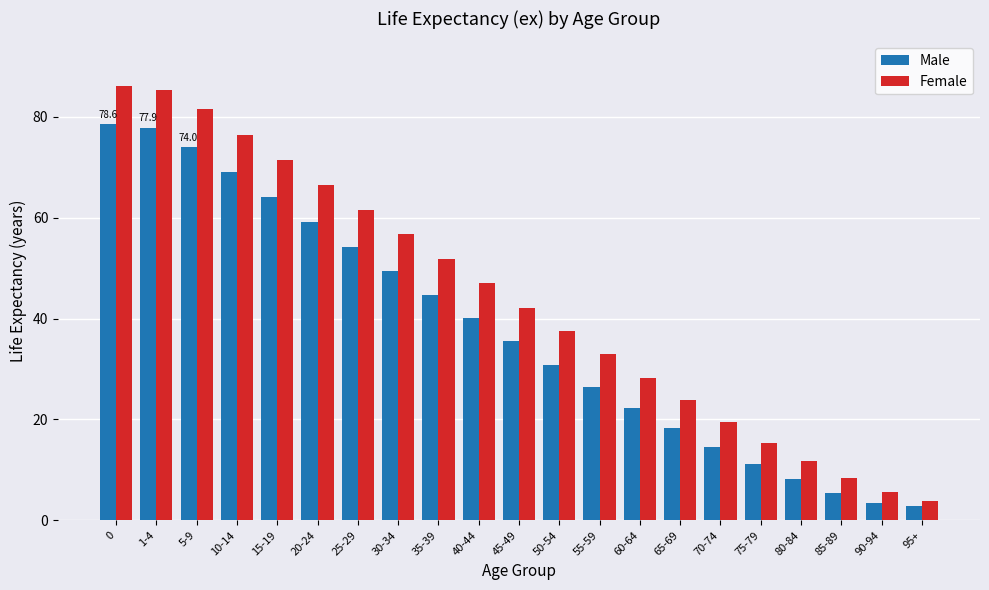

Which series has the largest total across all categories?

Female